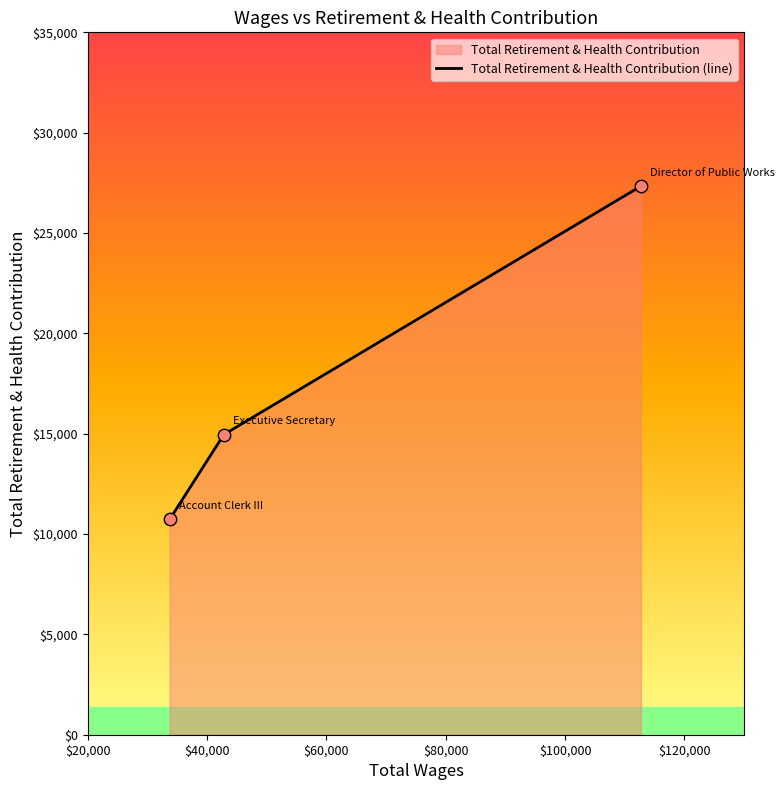

Approximately how many times larger is the value at 33717.0 compared to 42806.0?

0.7